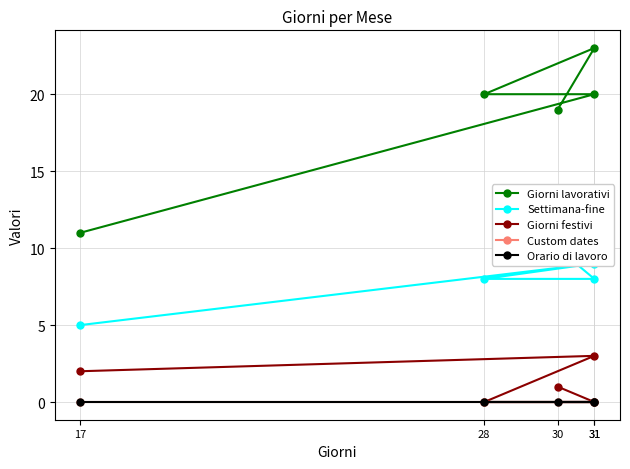

Reading left to right, transcribe all the data shown in this chart.

Giorni lavorativi: 11	20	20	23	19
Settimana-fine: 5	9	8	8	10
Giorni festivi: 2	3	0	0	1
Custom dates: 0	0	0	0	0
Orario di lavoro: 0	0	0	0	0